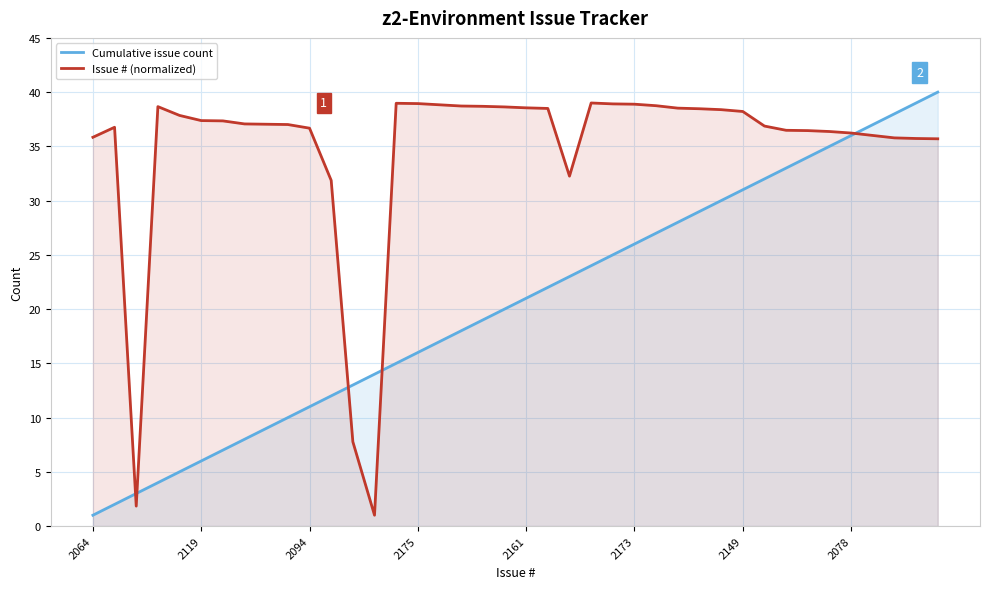

What is the value of the Issue # (normalized) point at the 29th from the left?

38.5